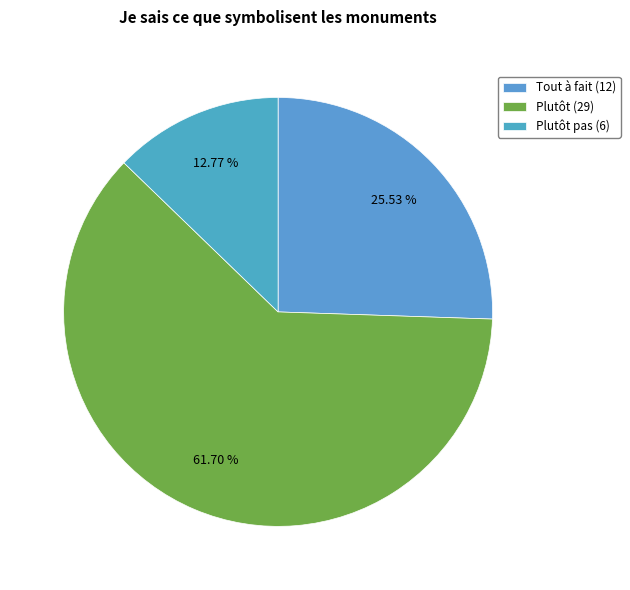

To the nearest percent, what portion does Tout à fait (12) represent?

26%